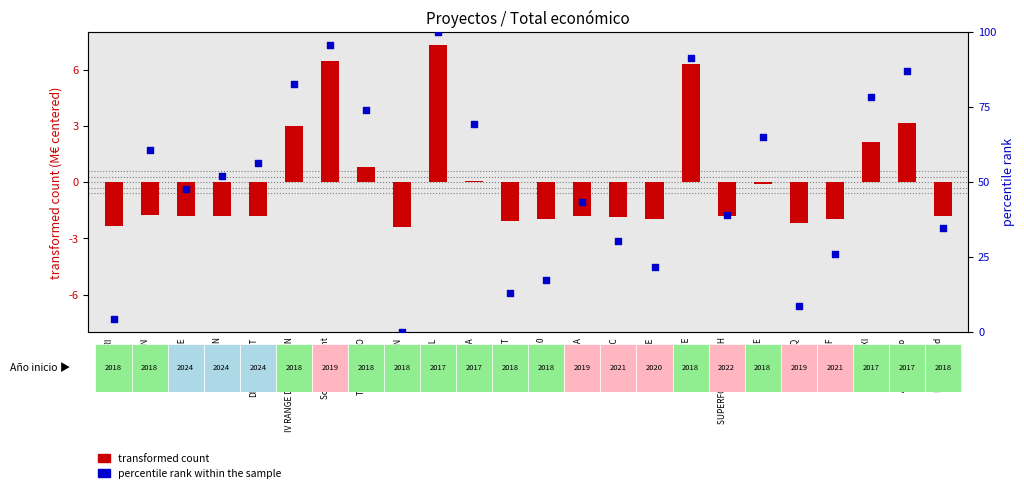

What is the total value across all series at SANIGRASAL?

107.3